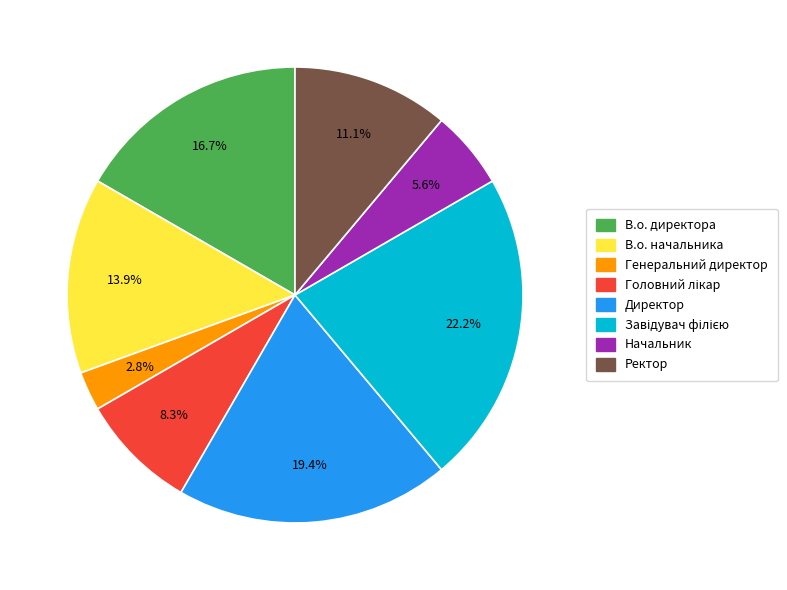

Is Директор the majority of the pie?

No